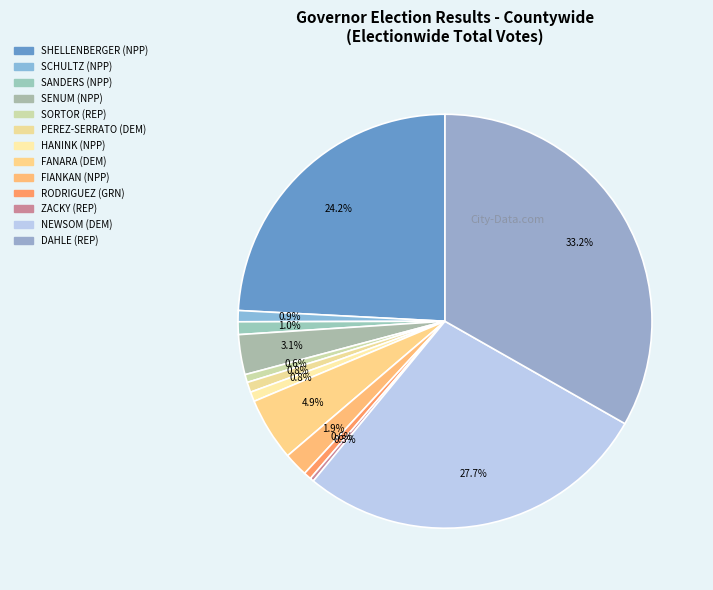

How many segments does this pie chart have?

13